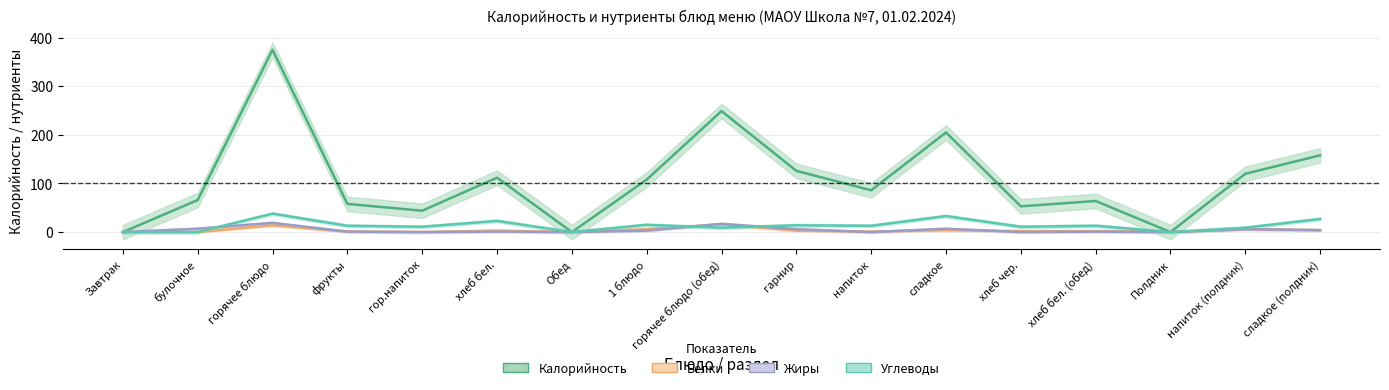

How many distinct data groups are displayed?

4